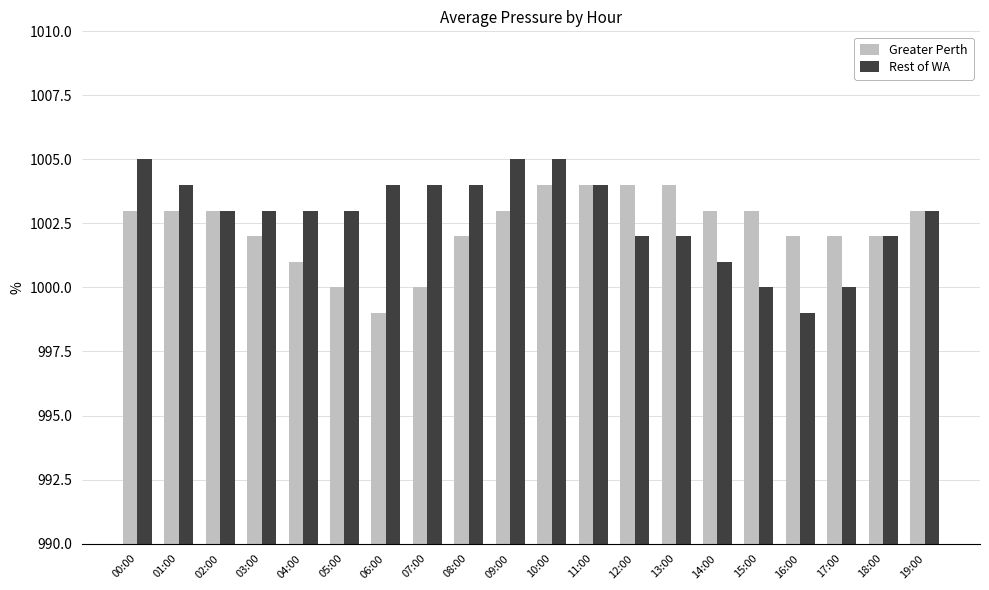

What is the difference between the highest and lowest values at 17:00?

2